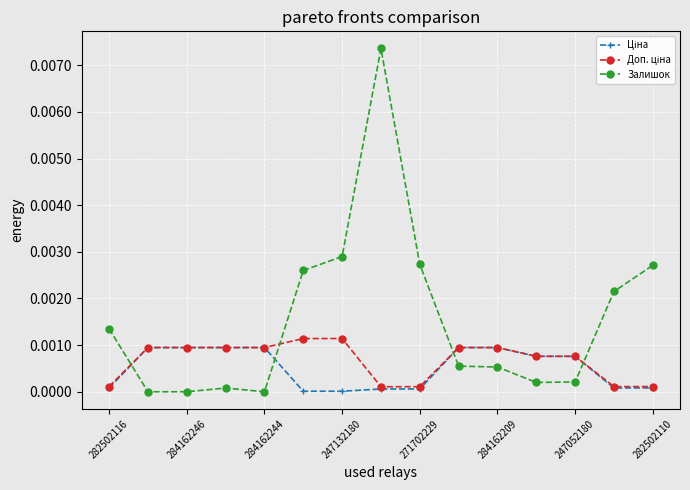

Which series has the largest total across all categories?

Залишок